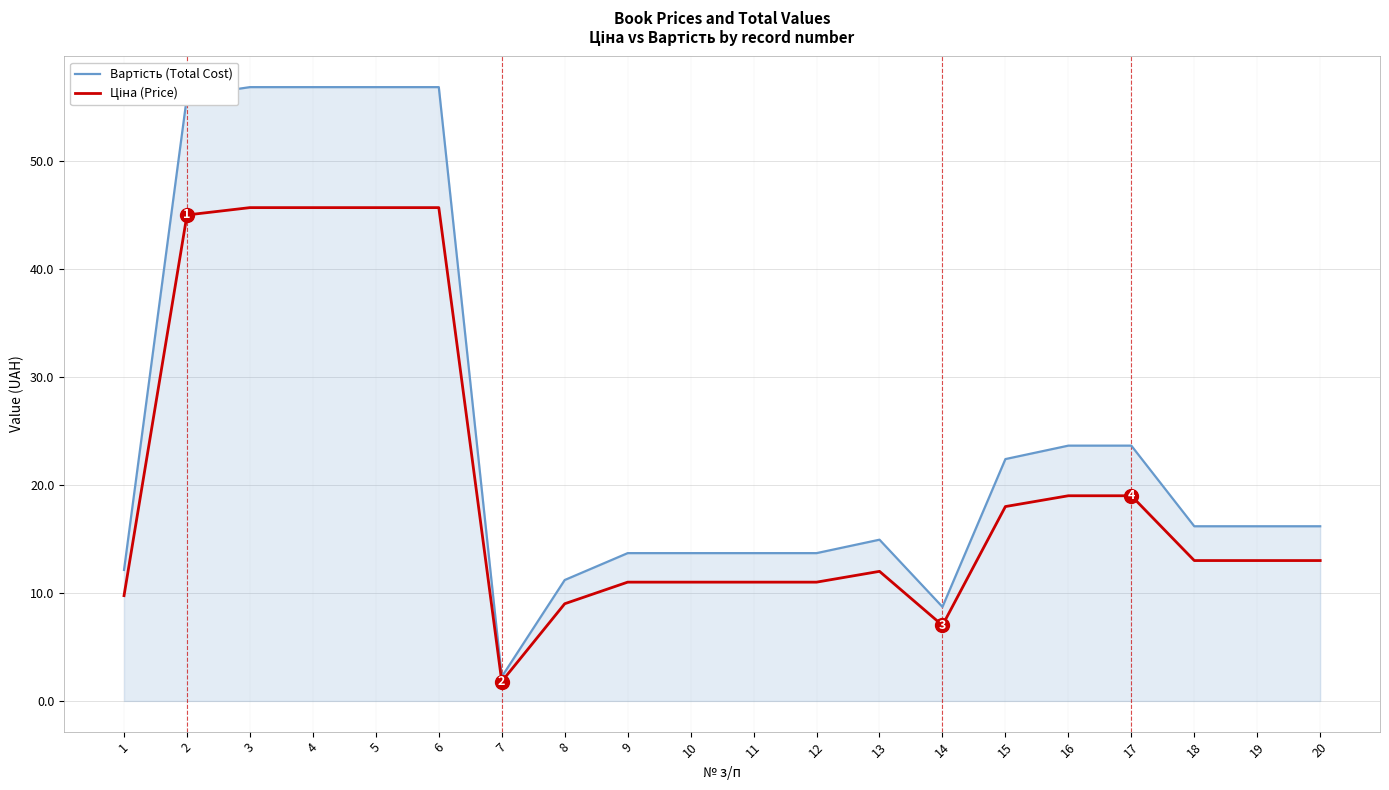

What is the spread (max minus min) of values at 10?

2.7